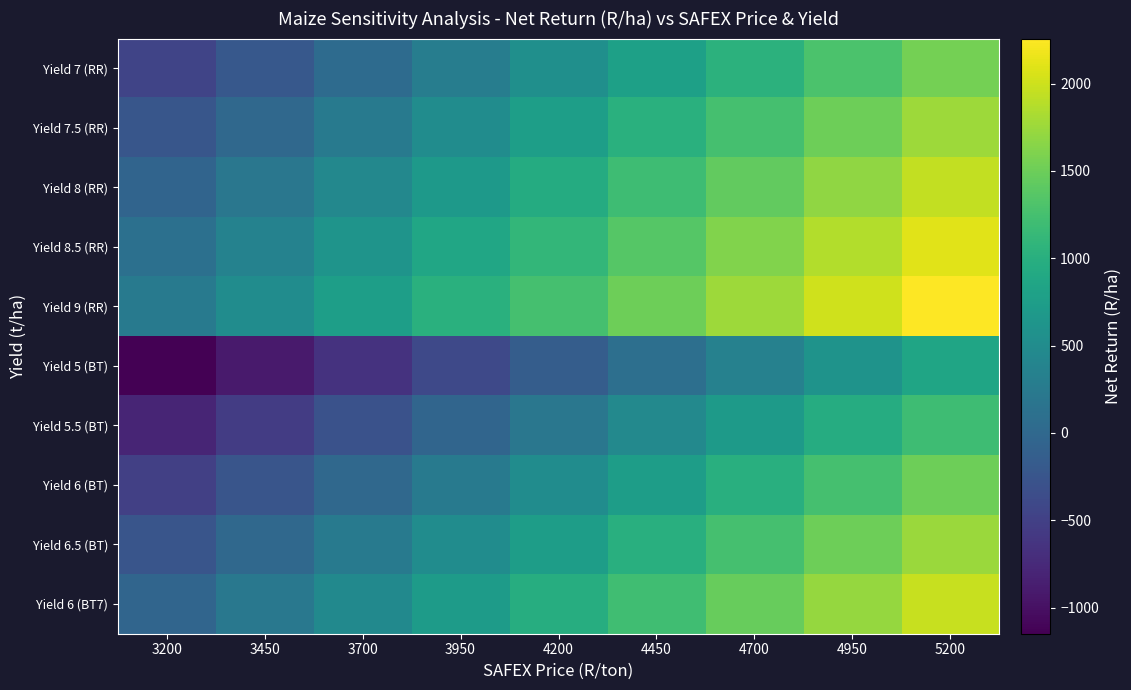

What is the spread (max minus min) of values at 3200?

1407.7